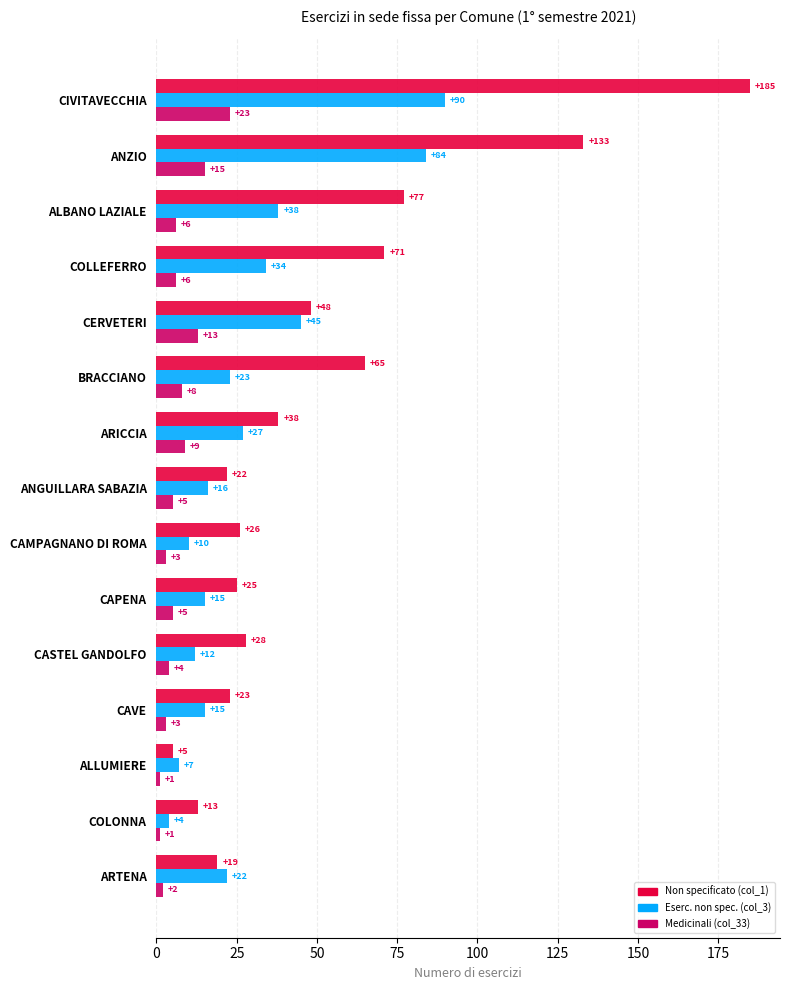

Is the value of Eserc. non spec. (col_3) at CIVITAVECCHIA greater than the value of Non specificato (col_1) at CERVETERI?

Yes